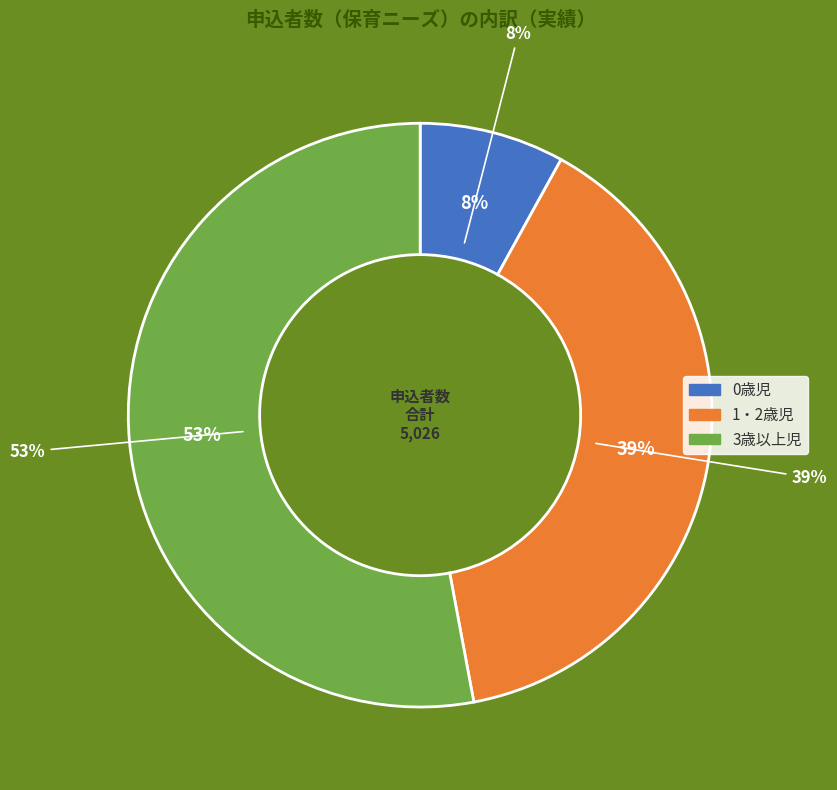

To the nearest percent, what is the difference between the 3歳以上児 and 1・2歳児 slice percentages?

14%